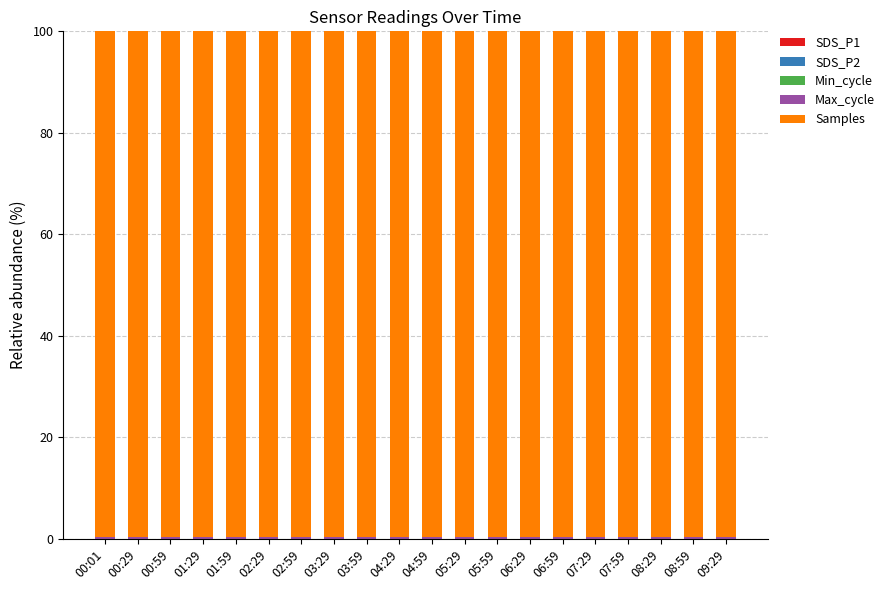

Which category has the highest value in the SDS_P1 series?

05:59